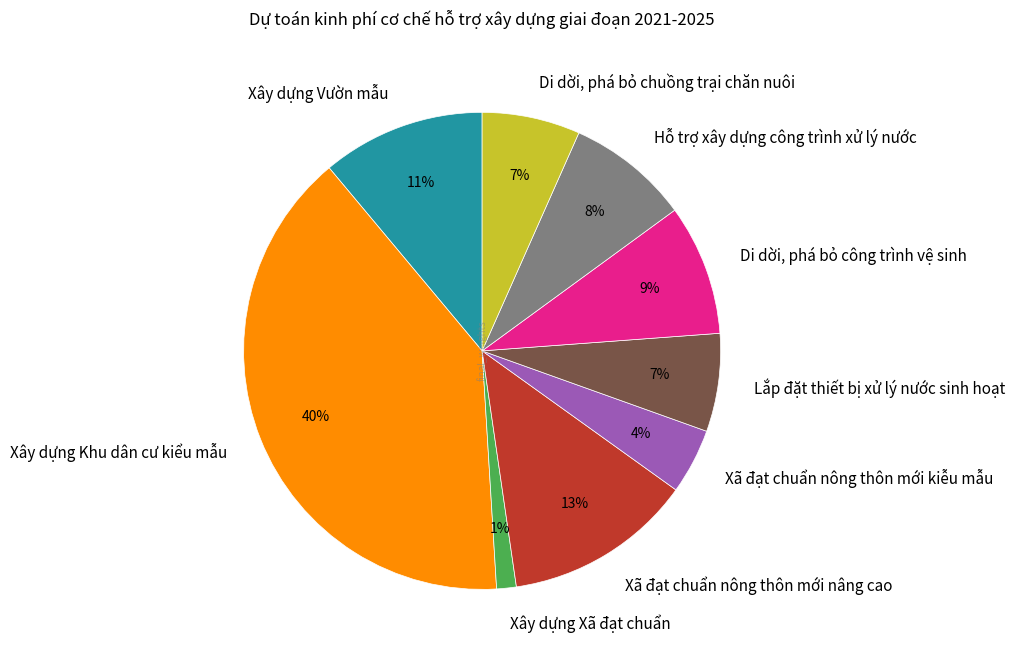

Is there a majority slice in this chart?

No